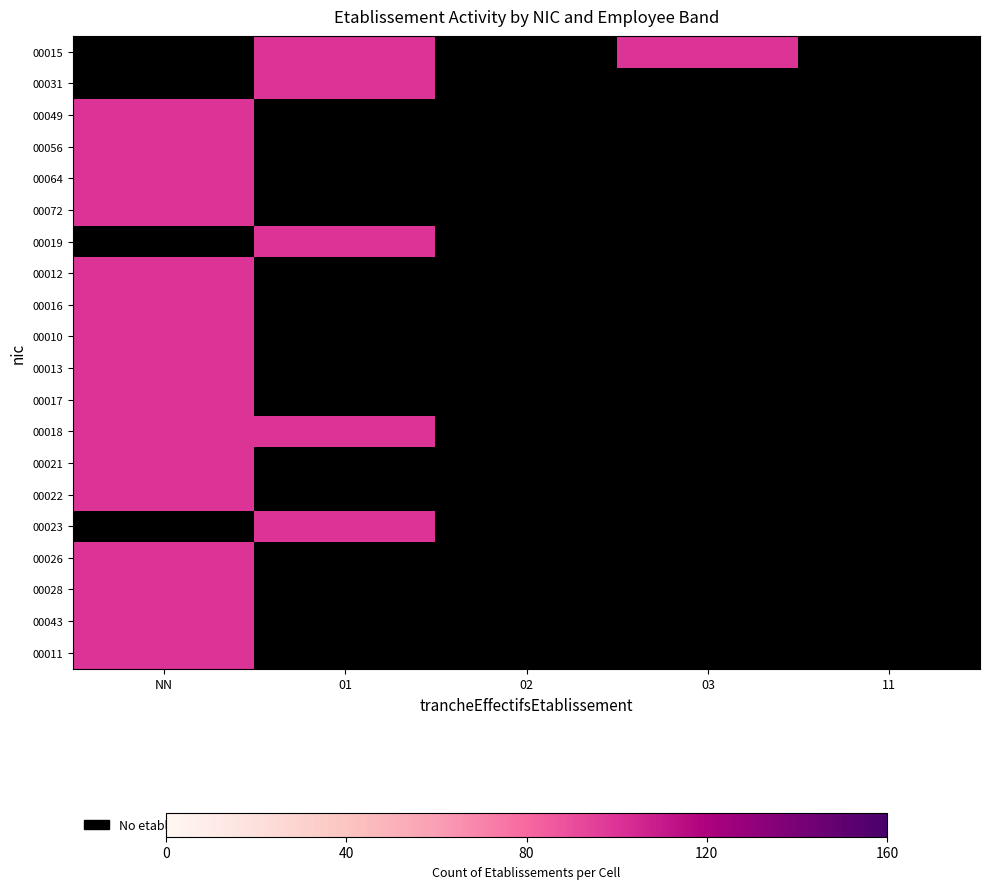

Where is 00022 nearest to the value 100?

NN